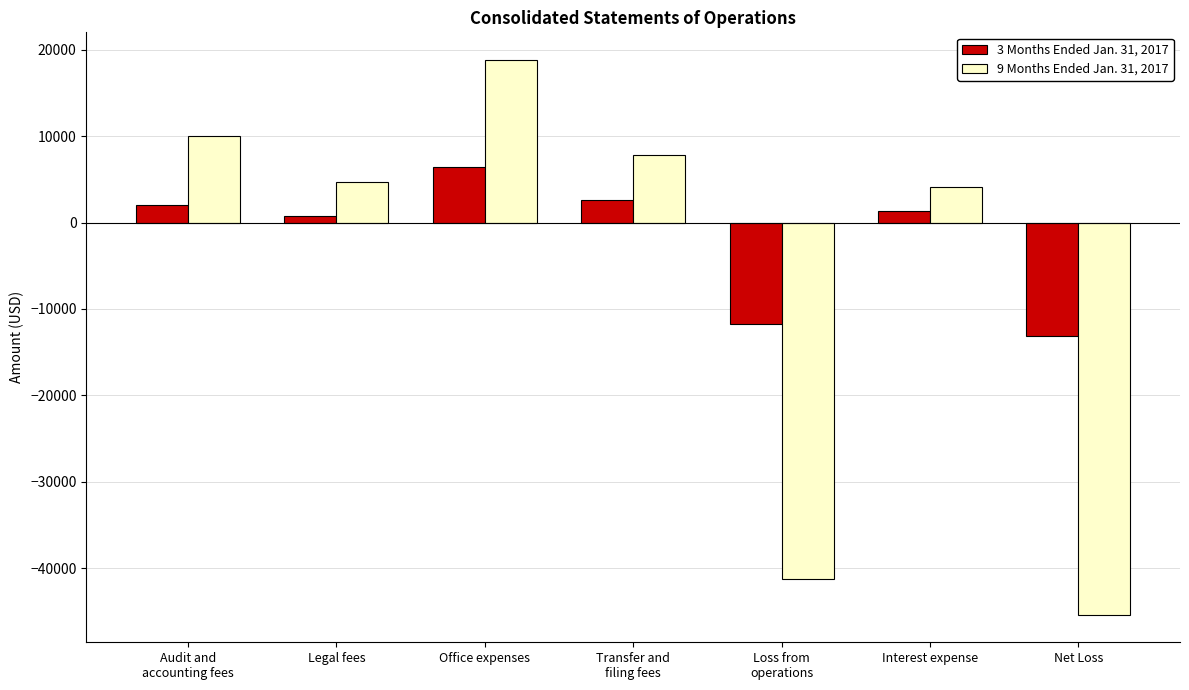

The 9 Months Ended Jan. 31, 2017 series shows 18789 at Office expenses. True or false?

True